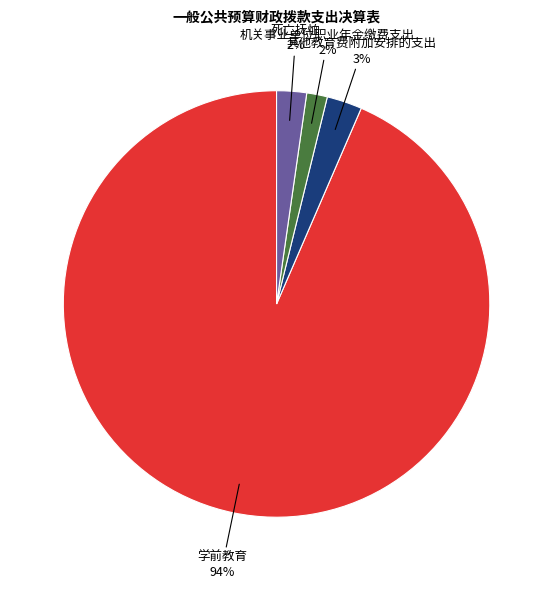

Is there any slice that represents more than half of the pie?

Yes